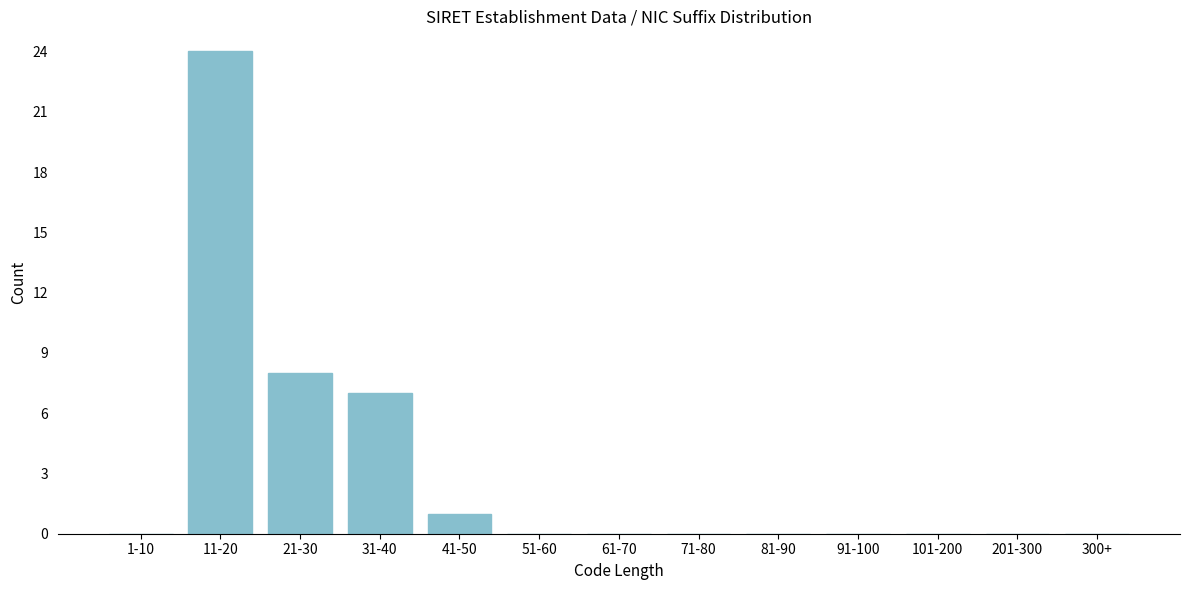

Reading left to right, extract all data points from this chart.

1-10=0	11-20=24	21-30=8	31-40=7	41-50=1	51-60=0	61-70=0	71-80=0	81-90=0	91-100=0	101-200=0	201-300=0	300+=0